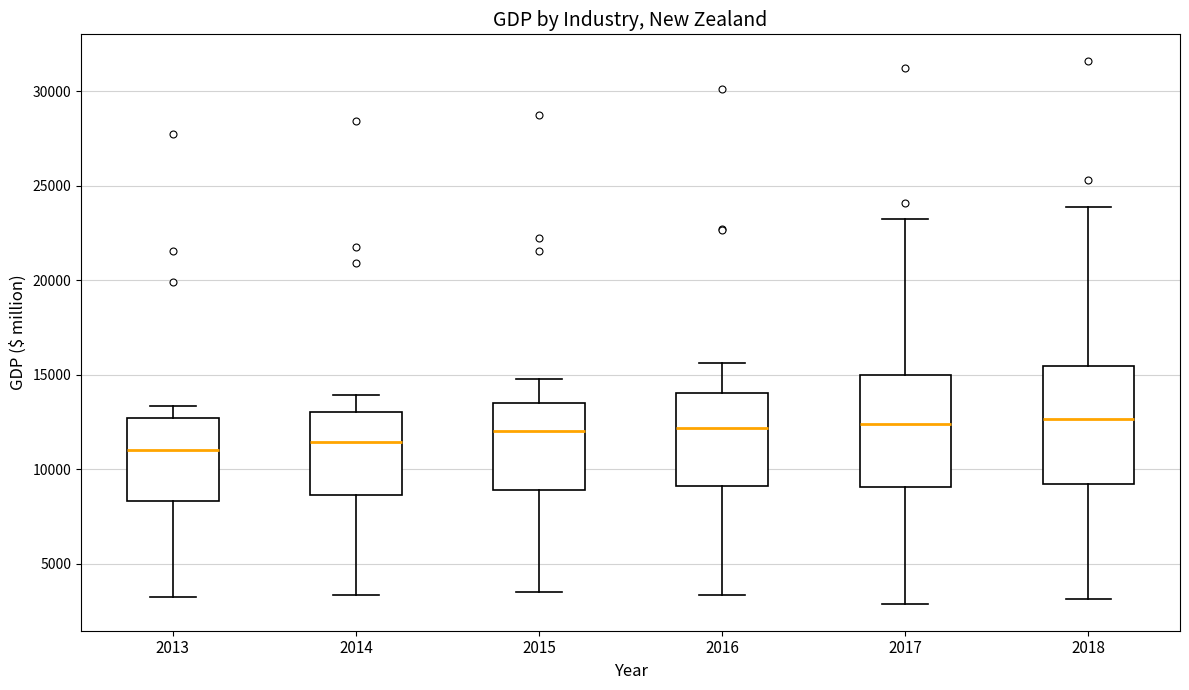

Reading left to right, transcribe this box plot: for each box, give where its median line is, the range the box spans, and where its two whiskers end, as read against the y-axis. The values are not printed on the chart, so give them approximately, as read against the axis.

2013: median 11000, box 8500 to 12500, whiskers 3500 to 13500
2014: median 11500, box 8500 to 13000, whiskers 3500 to 14000
2015: median 12000, box 9000 to 13500, whiskers 3500 to 15000
2016: median 12000, box 9000 to 14000, whiskers 3500 to 15500
2017: median 12500, box 9000 to 15000, whiskers 3000 to 23000
2018: median 12500, box 9000 to 15500, whiskers 3000 to 24000